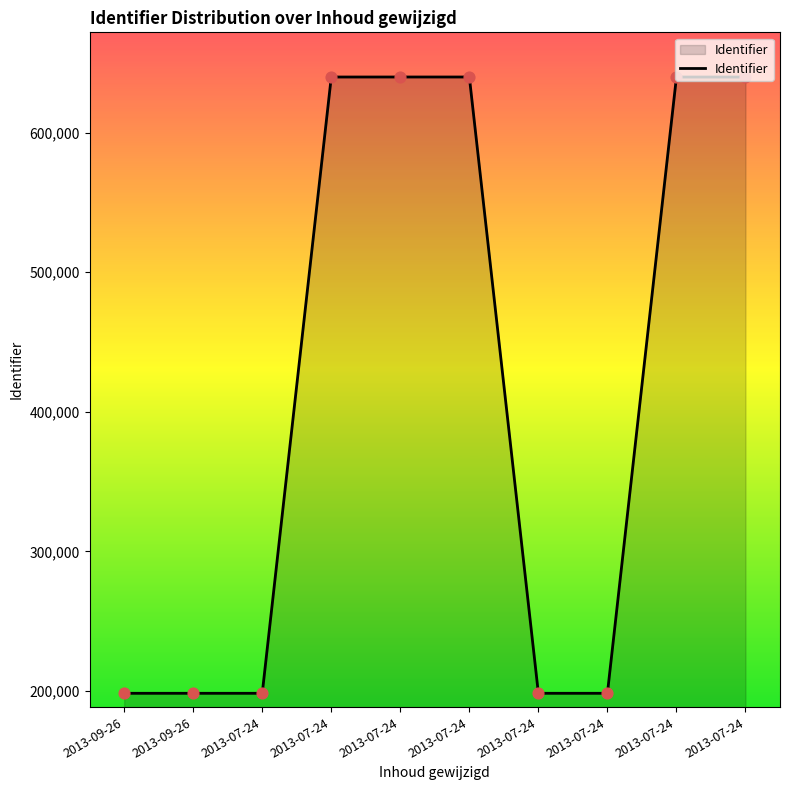

How many lines are shown in the chart?

1